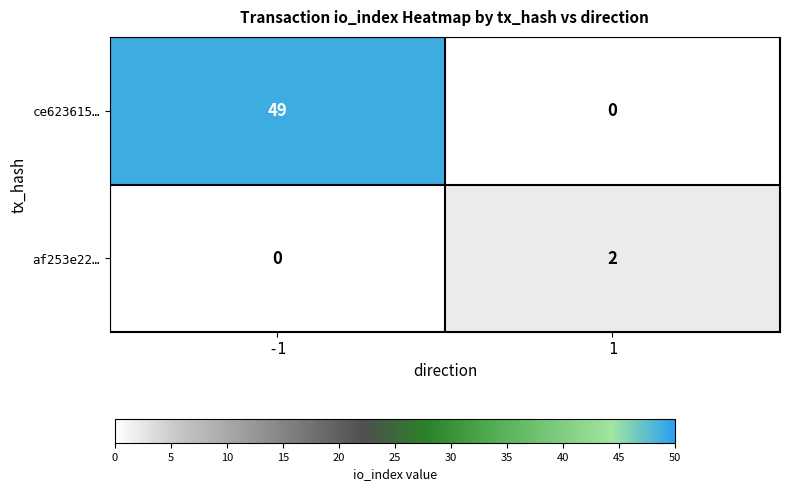

Reading left to right, extract all data points from this chart.

ce623615…: -1=49	1=0
af253e22…: -1=0	1=2